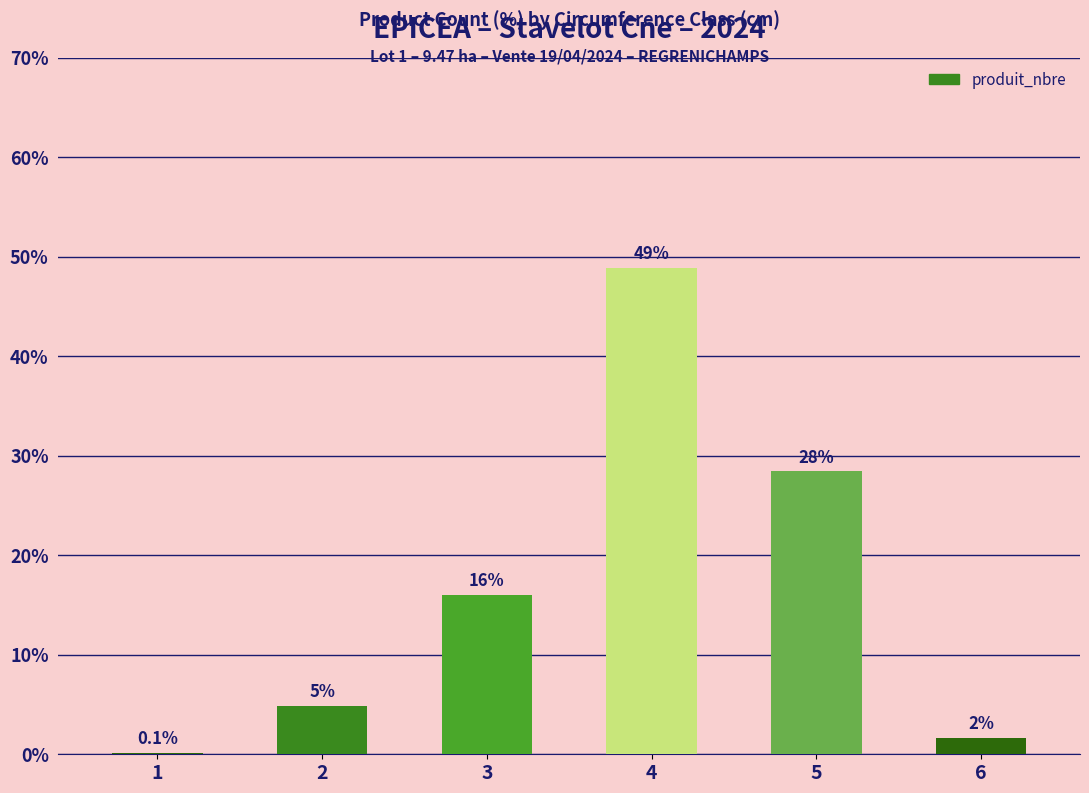

How many categories are shown in the chart?

6